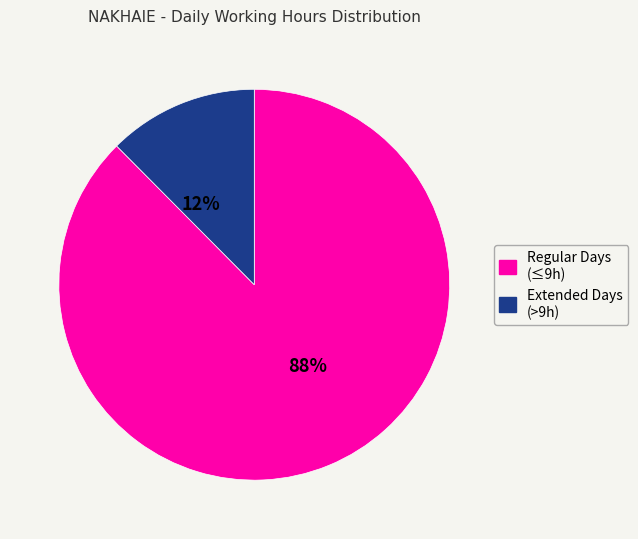

To the nearest percent, what is the average slice percentage?

50%